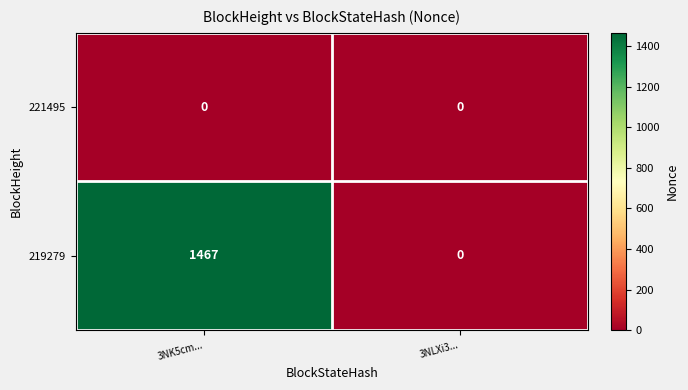

What is the greatest value displayed?

1467